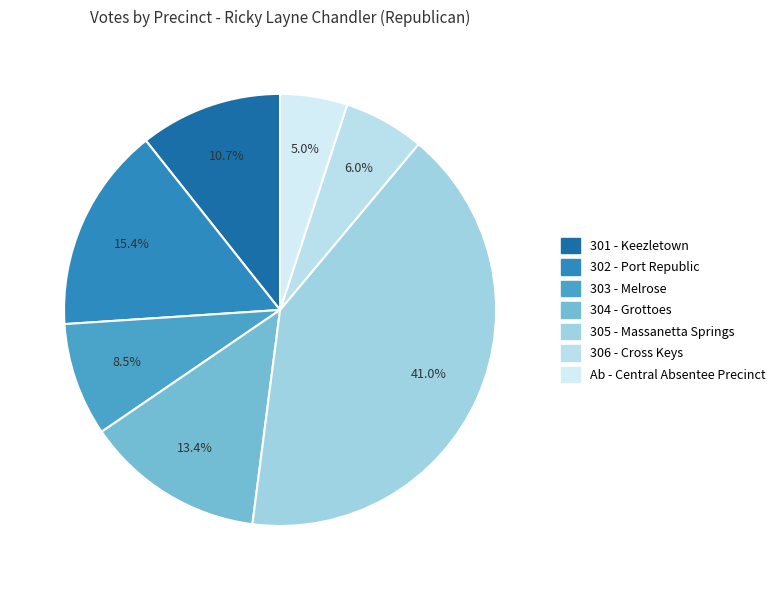

To the nearest percent, what is the average slice percentage?

14%